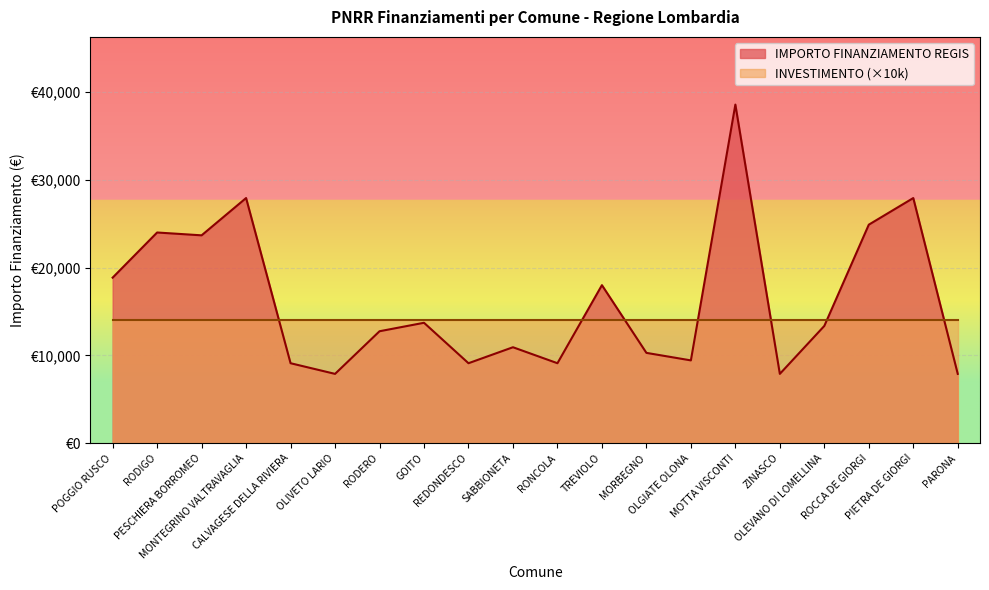

What is the sum of the values at SABBIONETA and OLGIATE OLONA?

20353